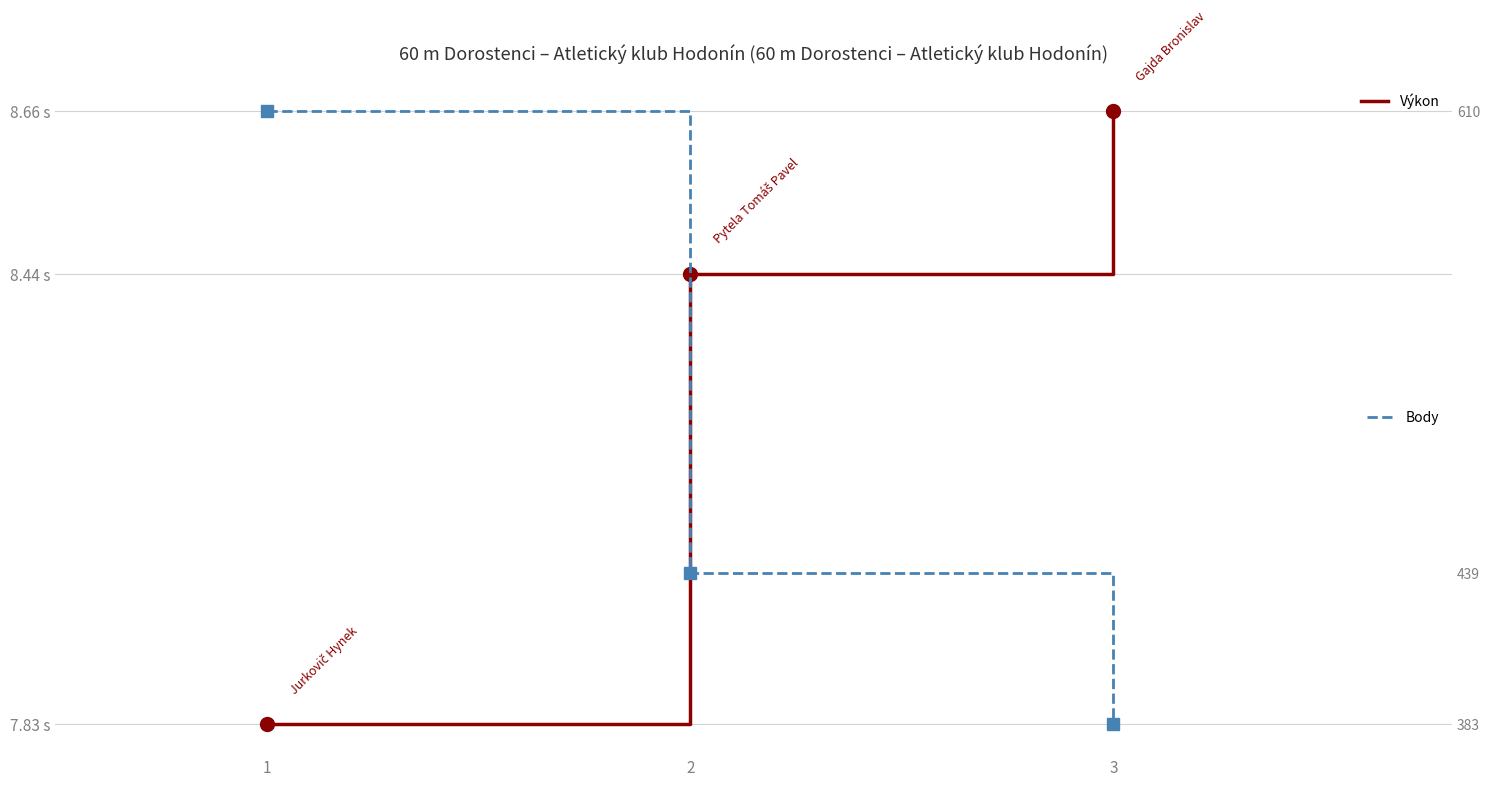

What is the value of the Výkon point at the 1st from the left?

7.8